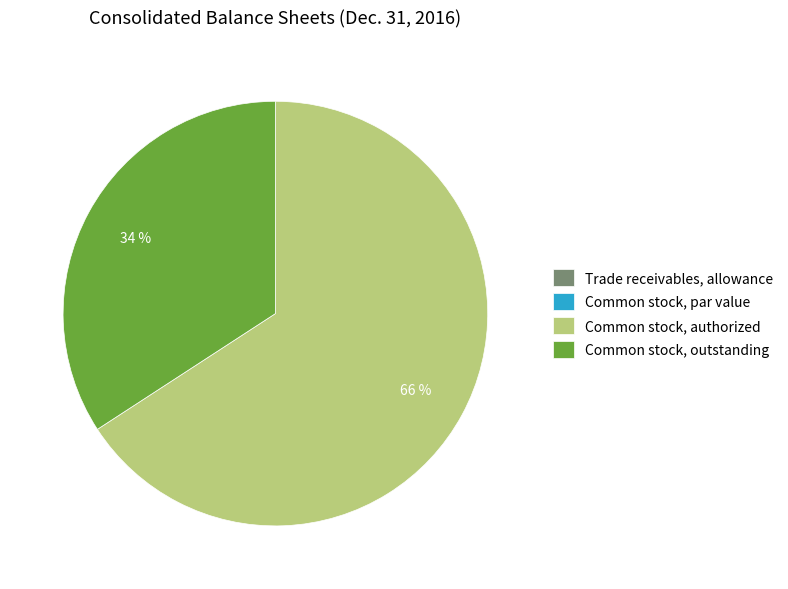

To the nearest percent, what percentage of the pie is Common stock, outstanding?

34%